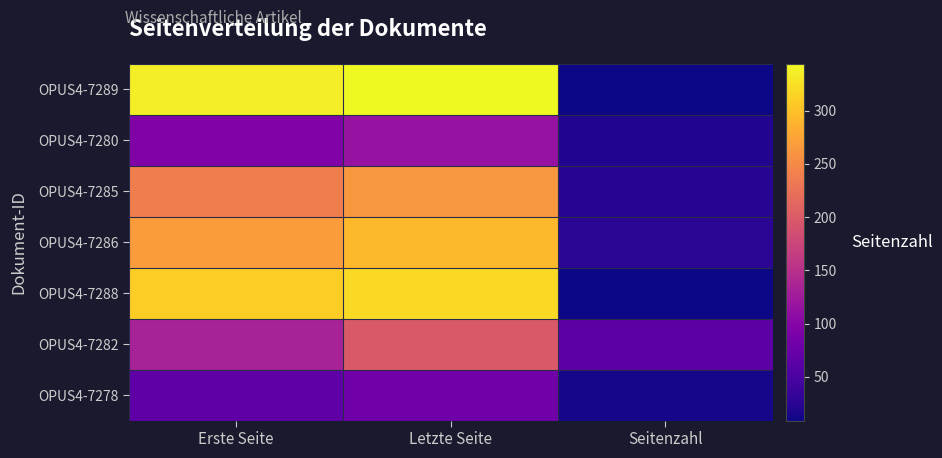

Rank the series at Letzte Seite from highest to lowest value.

OPUS4-7289, OPUS4-7288, OPUS4-7286, OPUS4-7285, OPUS4-7282, OPUS4-7280, OPUS4-7278